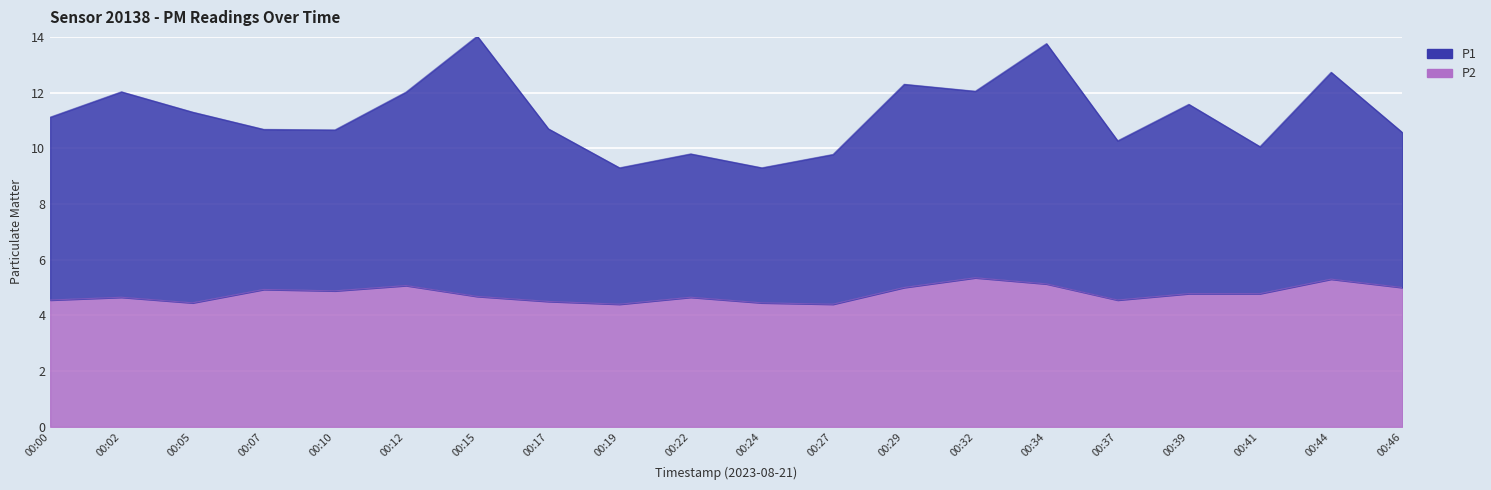

What is the ratio of the value at 00:12 to the value at 00:39?

1.1